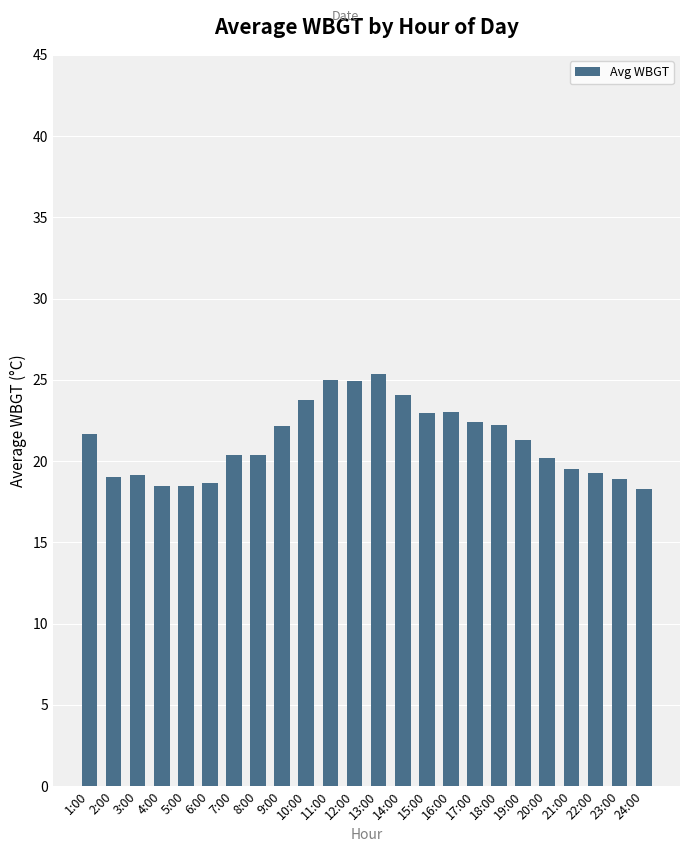

Is it true that the value at 21:00 is 19.5?

True